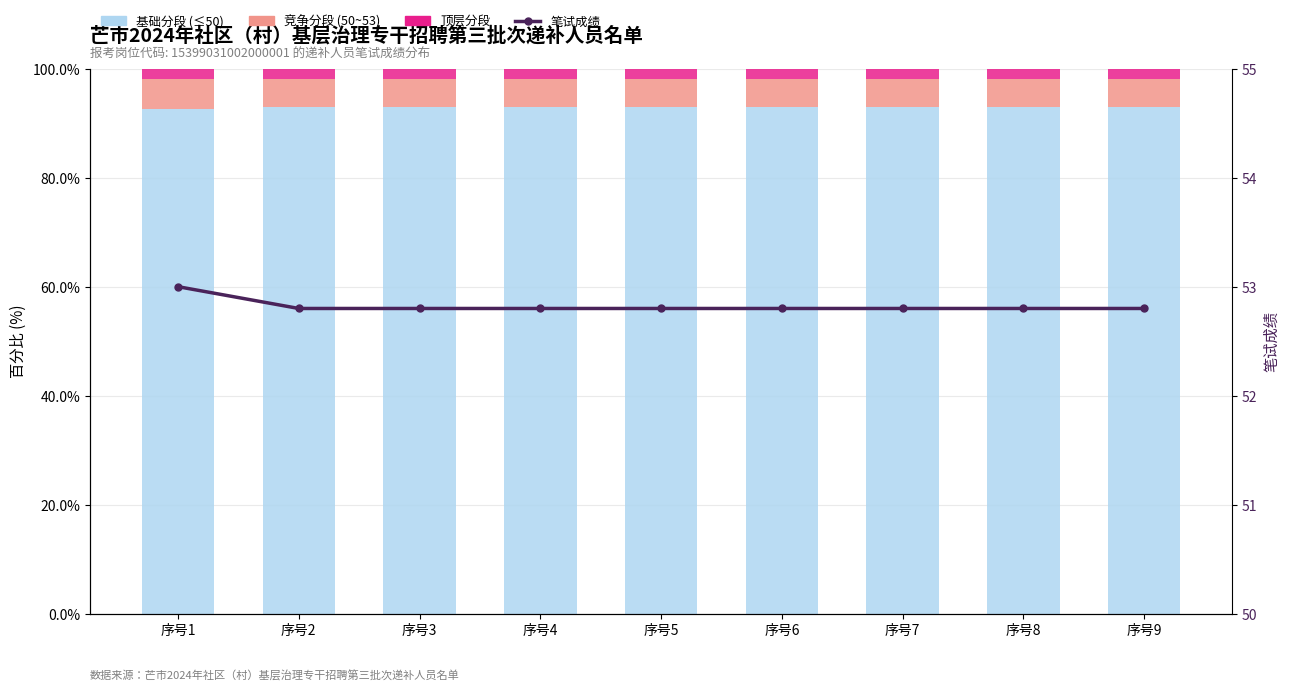

What is the highest value of the 顶层分段 series?

1.9